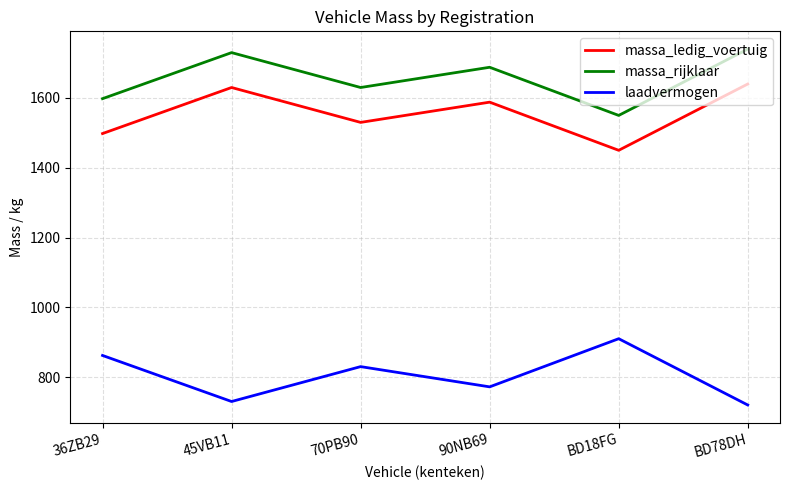

True or false: massa_ledig_voertuig has a value of 1640 at BD78DH.

True